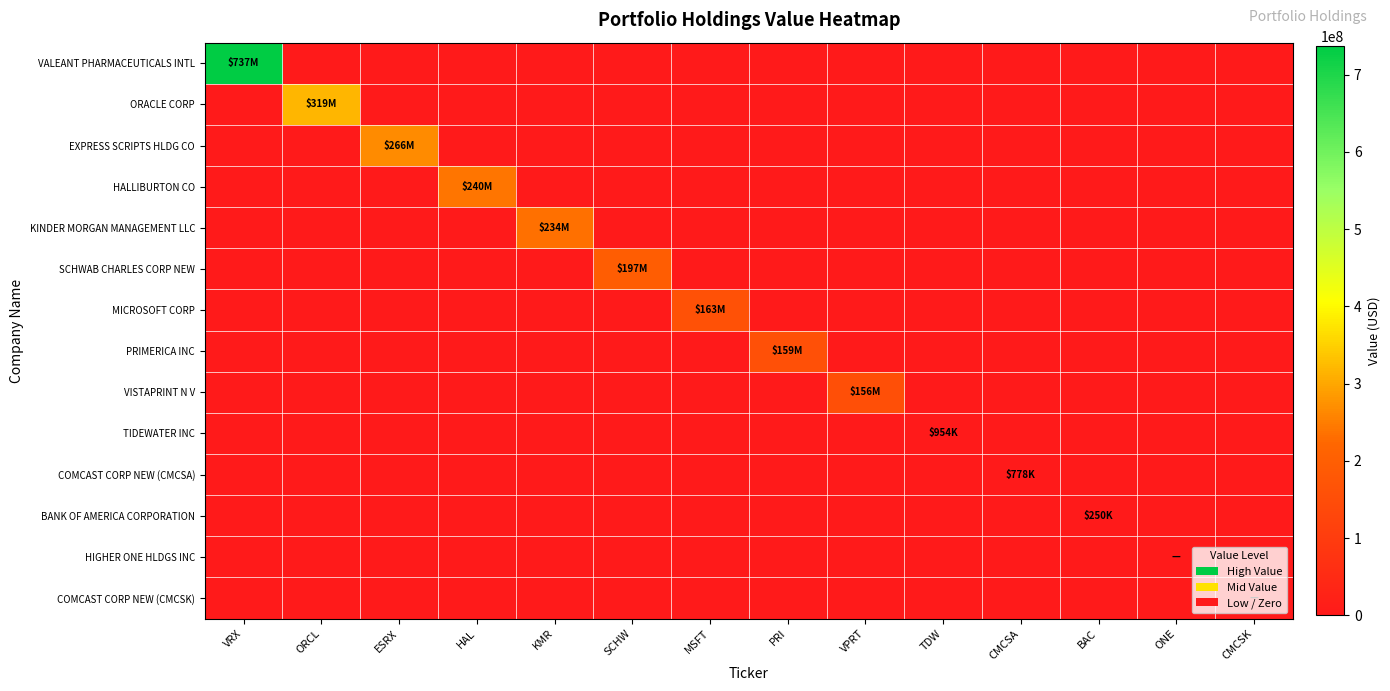

Reading left to right, extract all data points from this chart.

VALEANT PHARMACEUTICALS INTL: VRX=737267000	ORCL=0	ESRX=0	HAL=0	KMR=0	SCHW=0	MSFT=0	PRI=0	VPRT=0	TDW=0	CMCSA=0	BAC=0	ONE=0	CMCSK=0
ORACLE CORP: VRX=0	ORCL=319147000	ESRX=0	HAL=0	KMR=0	SCHW=0	MSFT=0	PRI=0	VPRT=0	TDW=0	CMCSA=0	BAC=0	ONE=0	CMCSK=0
EXPRESS SCRIPTS HLDG CO: VRX=0	ORCL=0	ESRX=266270000	HAL=0	KMR=0	SCHW=0	MSFT=0	PRI=0	VPRT=0	TDW=0	CMCSA=0	BAC=0	ONE=0	CMCSK=0
HALLIBURTON CO: VRX=0	ORCL=0	ESRX=0	HAL=239947000	KMR=0	SCHW=0	MSFT=0	PRI=0	VPRT=0	TDW=0	CMCSA=0	BAC=0	ONE=0	CMCSK=0
KINDER MORGAN MANAGEMENT LLC: VRX=0	ORCL=0	ESRX=0	HAL=0	KMR=233653000	SCHW=0	MSFT=0	PRI=0	VPRT=0	TDW=0	CMCSA=0	BAC=0	ONE=0	CMCSK=0
SCHWAB CHARLES CORP NEW: VRX=0	ORCL=0	ESRX=0	HAL=0	KMR=0	SCHW=197020000	MSFT=0	PRI=0	VPRT=0	TDW=0	CMCSA=0	BAC=0	ONE=0	CMCSK=0
MICROSOFT CORP: VRX=0	ORCL=0	ESRX=0	HAL=0	KMR=0	SCHW=0	MSFT=163309000	PRI=0	VPRT=0	TDW=0	CMCSA=0	BAC=0	ONE=0	CMCSK=0
PRIMERICA INC: VRX=0	ORCL=0	ESRX=0	HAL=0	KMR=0	SCHW=0	MSFT=0	PRI=159054000	VPRT=0	TDW=0	CMCSA=0	BAC=0	ONE=0	CMCSK=0
VISTAPRINT N V: VRX=0	ORCL=0	ESRX=0	HAL=0	KMR=0	SCHW=0	MSFT=0	PRI=0	VPRT=156404000	TDW=0	CMCSA=0	BAC=0	ONE=0	CMCSK=0
TIDEWATER INC: VRX=0	ORCL=0	ESRX=0	HAL=0	KMR=0	SCHW=0	MSFT=0	PRI=0	VPRT=0	TDW=954000	CMCSA=0	BAC=0	ONE=0	CMCSK=0
COMCAST CORP NEW (CMCSA): VRX=0	ORCL=0	ESRX=0	HAL=0	KMR=0	SCHW=0	MSFT=0	PRI=0	VPRT=0	TDW=0	CMCSA=778000	BAC=0	ONE=0	CMCSK=0
BANK OF AMERICA CORPORATION: VRX=0	ORCL=0	ESRX=0	HAL=0	KMR=0	SCHW=0	MSFT=0	PRI=0	VPRT=0	TDW=0	CMCSA=0	BAC=250000	ONE=0	CMCSK=0
HIGHER ONE HLDGS INC: VRX=0	ORCL=0	ESRX=0	HAL=0	KMR=0	SCHW=0	MSFT=0	PRI=0	VPRT=0	TDW=0	CMCSA=0	BAC=0	ONE=0	CMCSK=0
COMCAST CORP NEW (CMCSK): VRX=0	ORCL=0	ESRX=0	HAL=0	KMR=0	SCHW=0	MSFT=0	PRI=0	VPRT=0	TDW=0	CMCSA=0	BAC=0	ONE=0	CMCSK=0